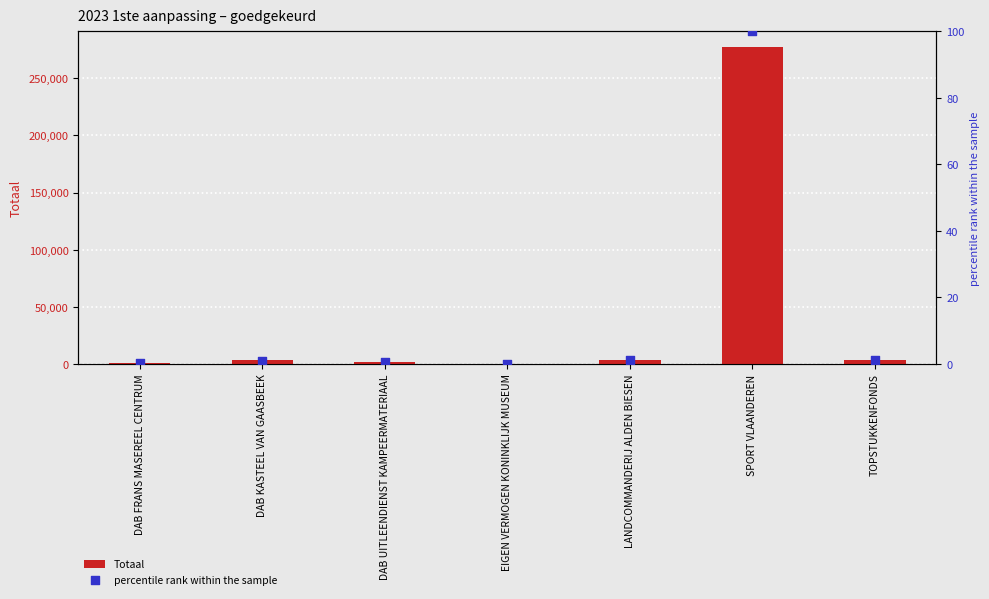

What are all the series names shown in the legend?

Totaal, percentile rank within the sample